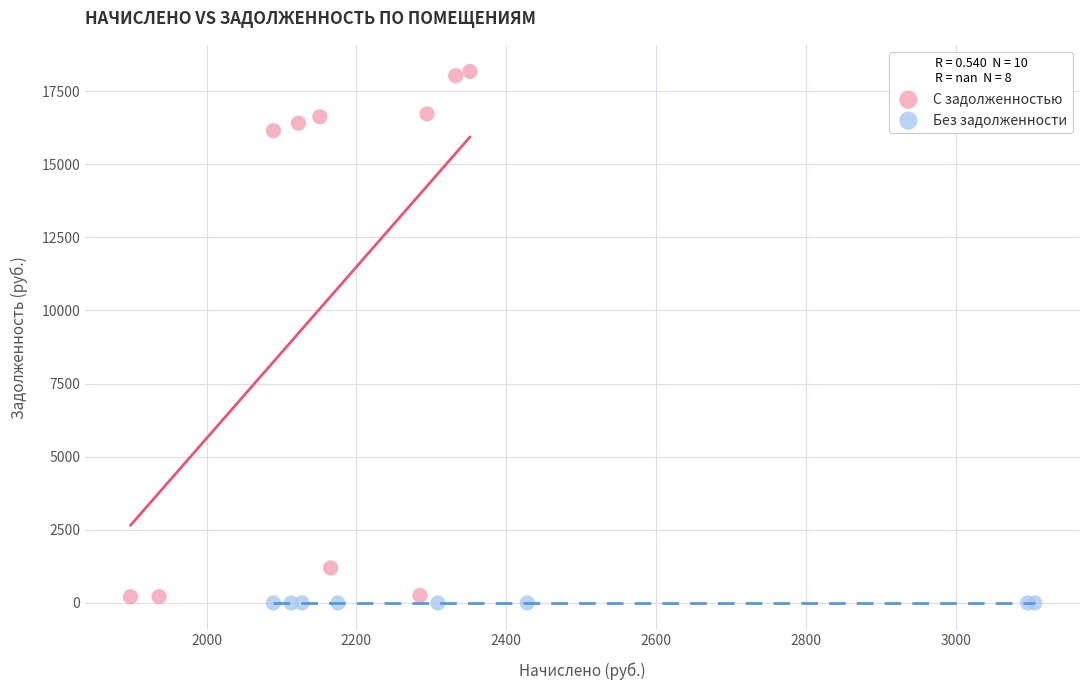

Which series reaches the maximum Y coordinate?

С задолженностью